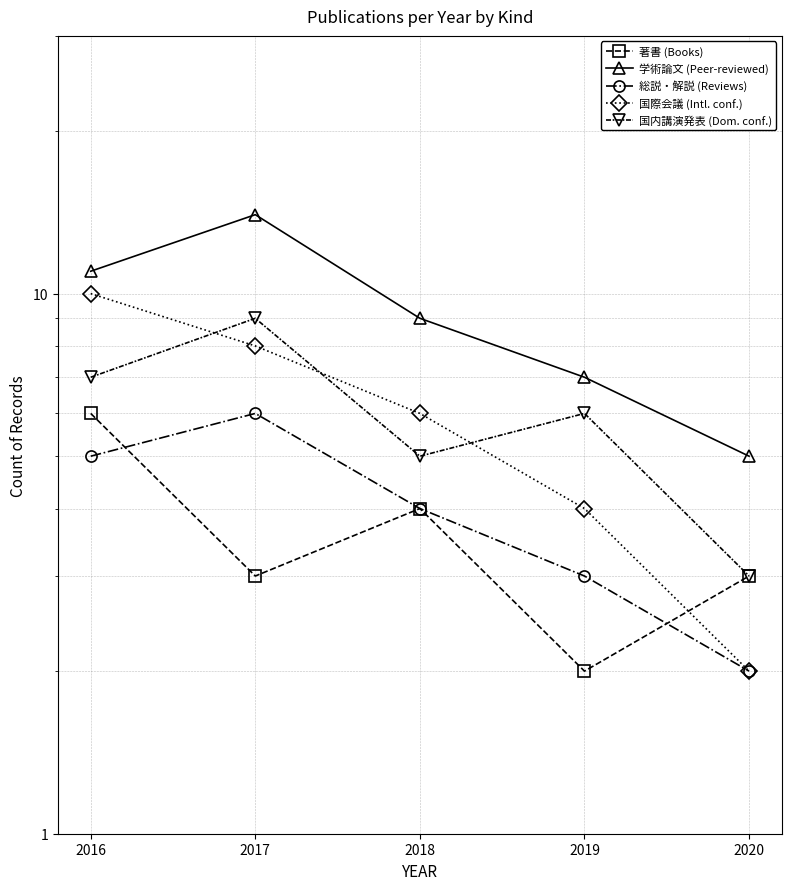

What is the sum of all 国内講演発表 (Dom. conf.) values?

30